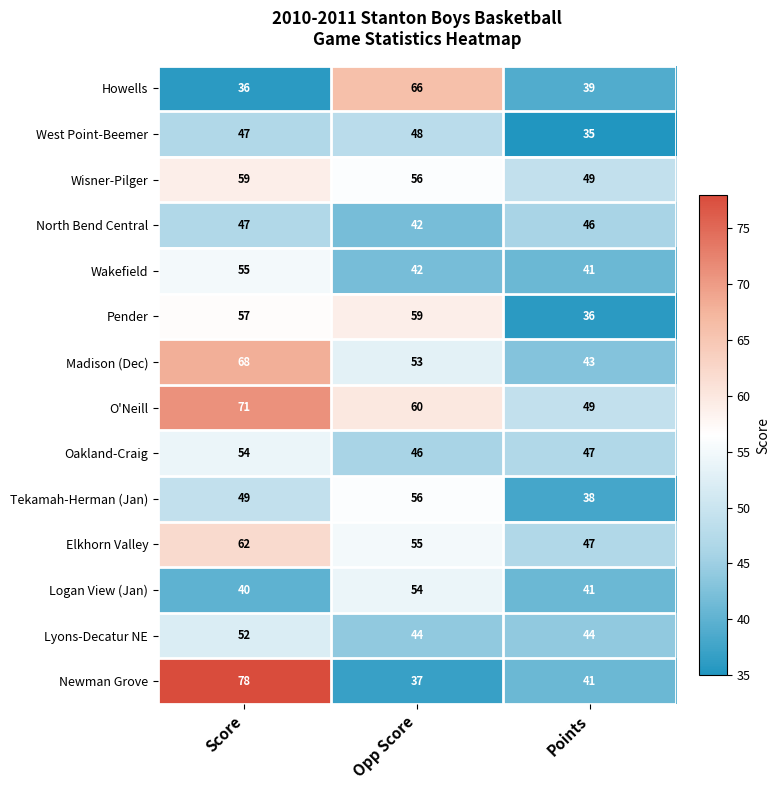

What is the greatest value displayed?

78